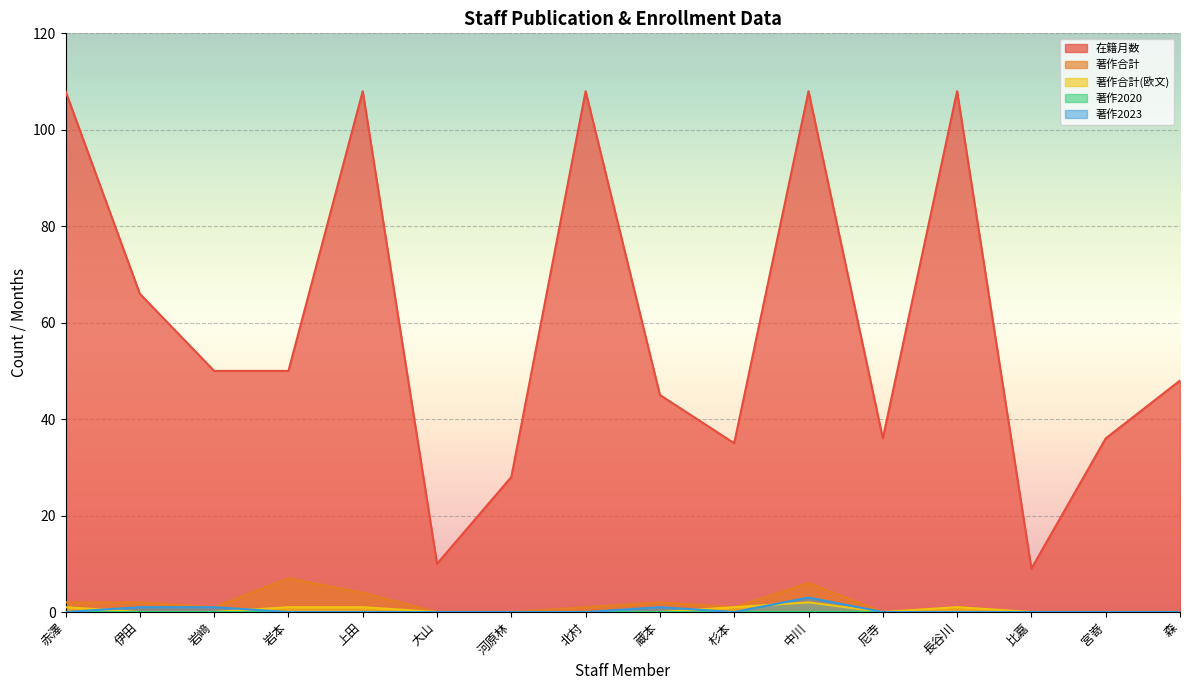

True or false: 著作2023 and 在籍月数 cross at least once.

False